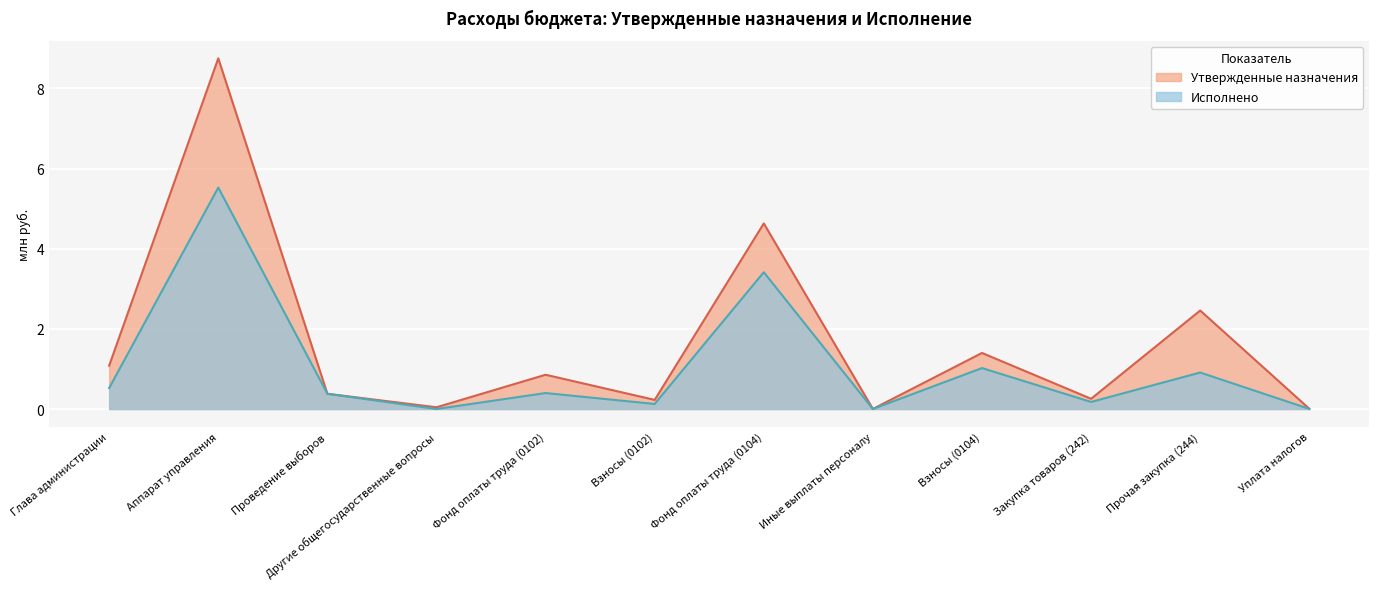

The Утвержденные назначения series shows 0.3 at Закупка товаров (242). True or false?

True